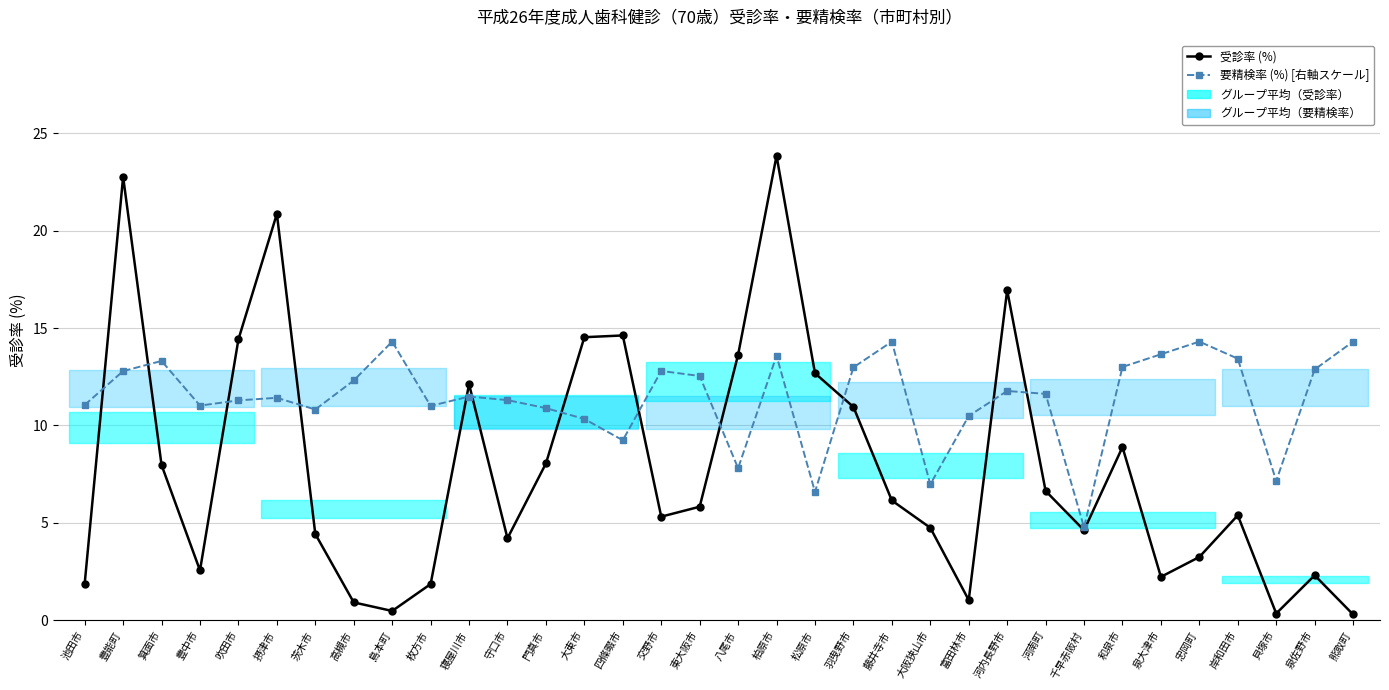

Which category has the lowest value across all series?

熊取町